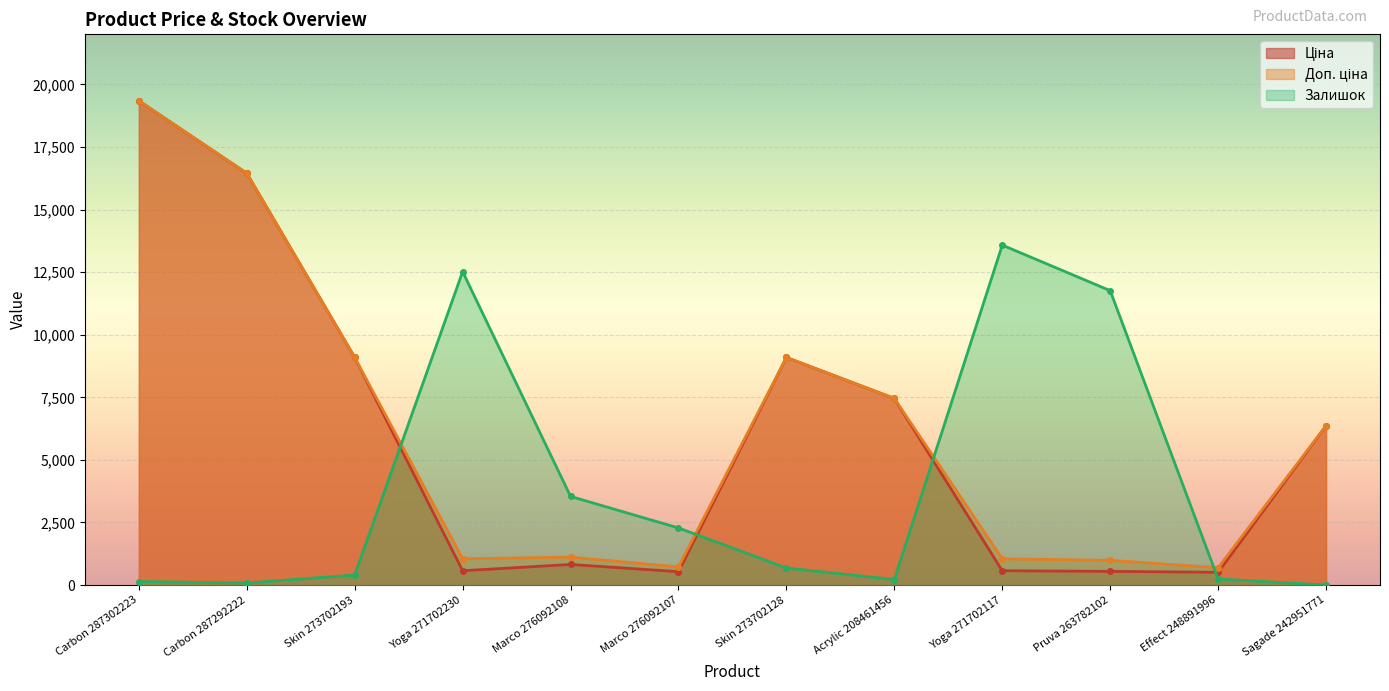

How many data points does each series have?

12